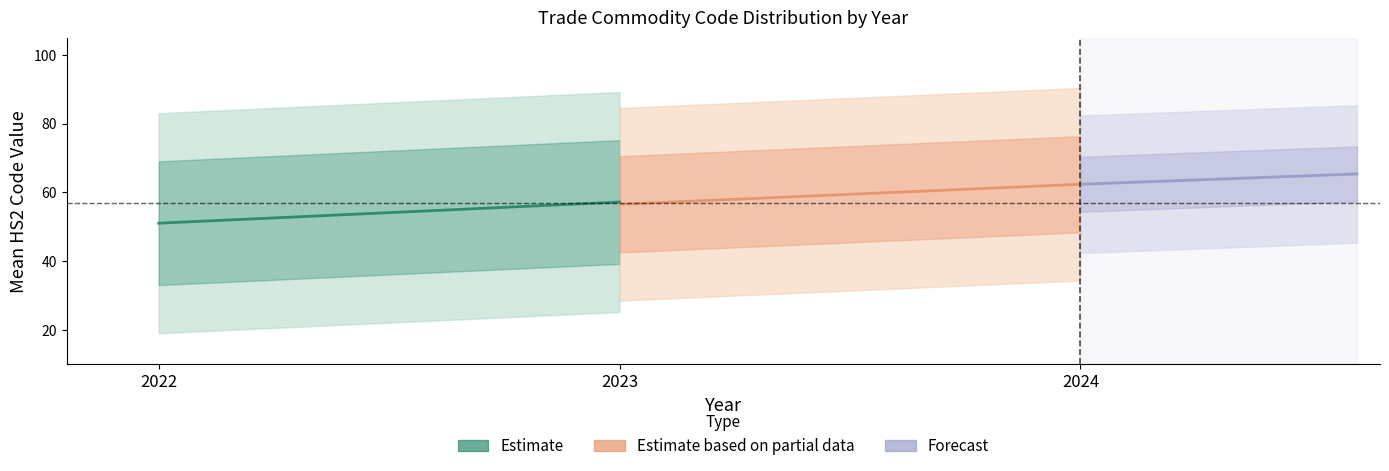

What are all the series names shown in the legend?

Estimate, Estimate based on partial data, Forecast